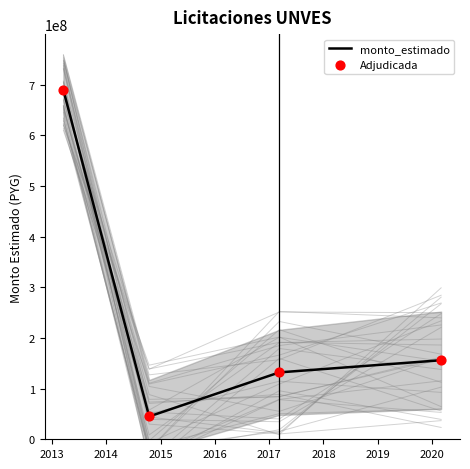

At how many categories does at least one series exceed 528159969?

1